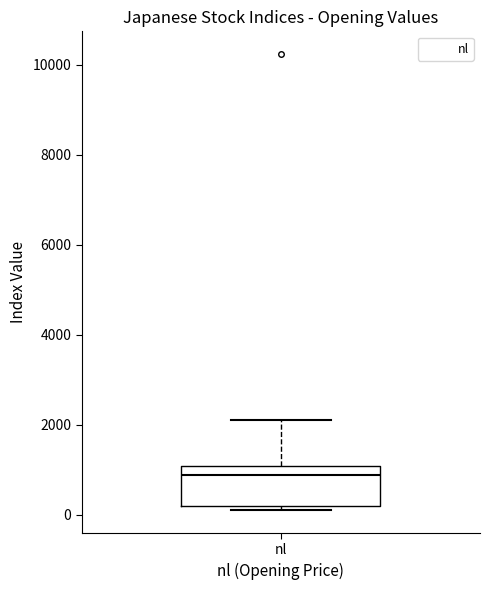

Where is the lower edge of the box for nl on the y-axis? The values are not printed on the chart, so give them approximately, as read against the axis.

200